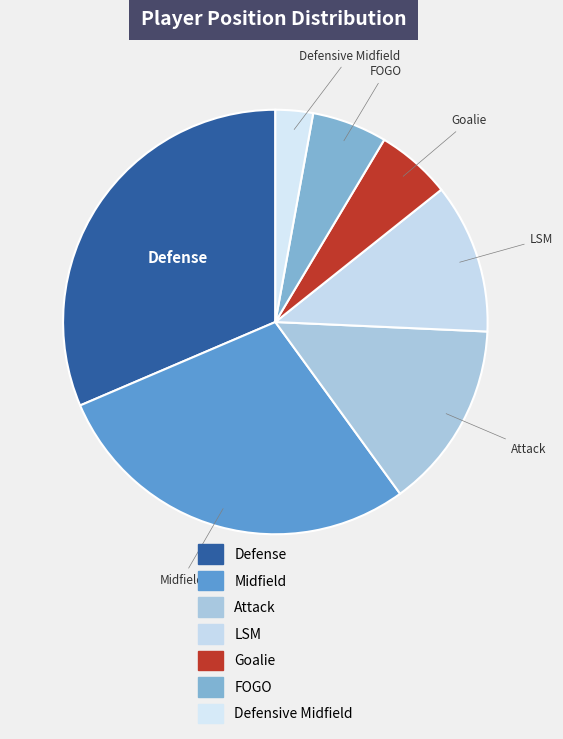

Which category has the smallest portion of the pie?

Defensive Midfield